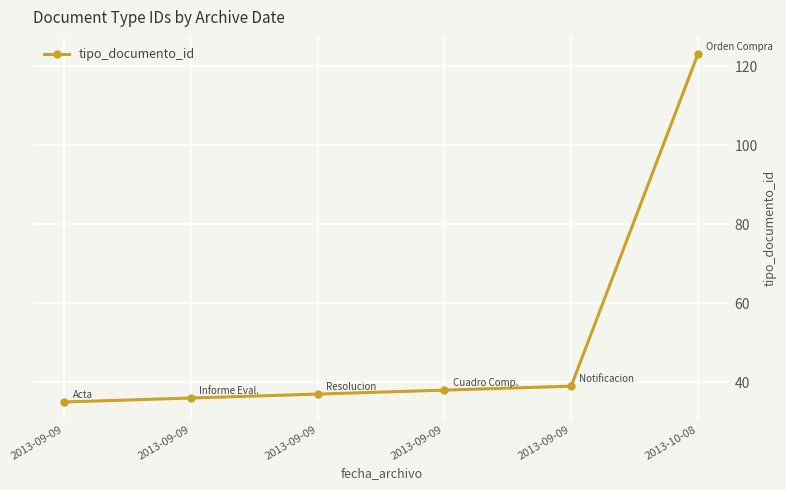

How many lines are shown in the chart?

1